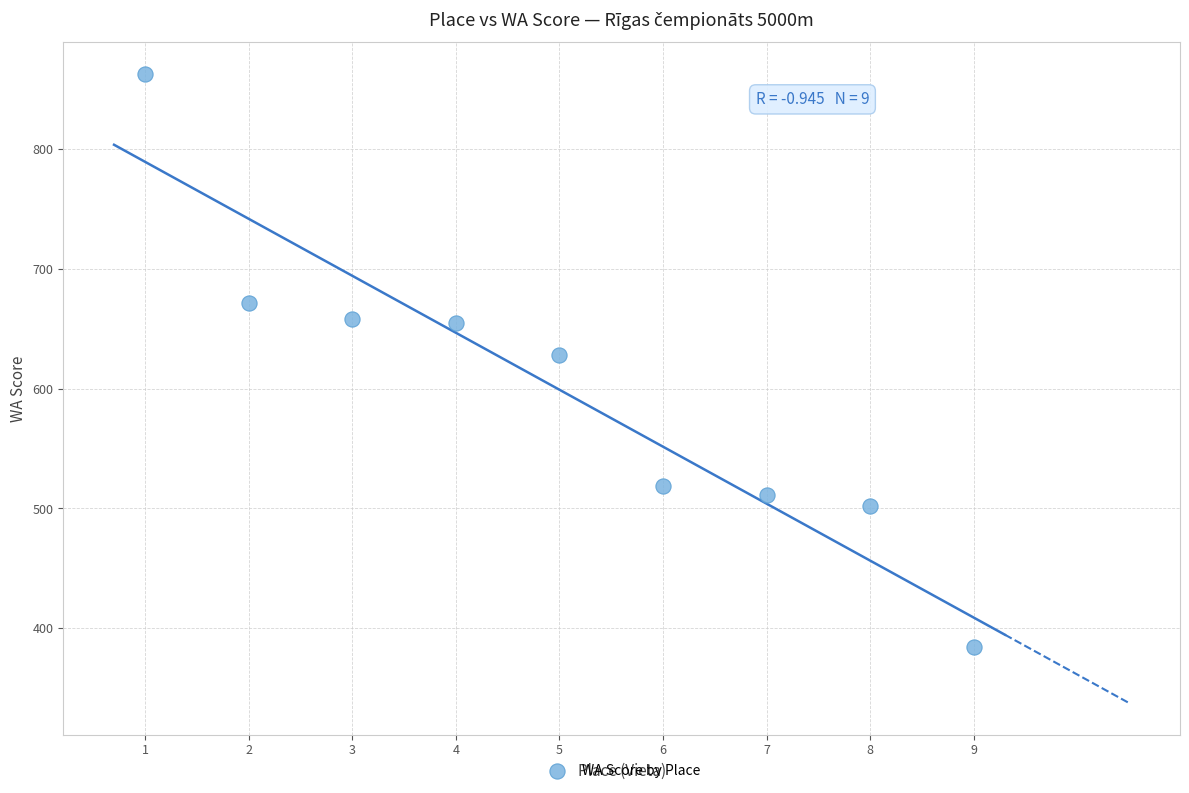

What is the range of Y values (max minus min)?

479